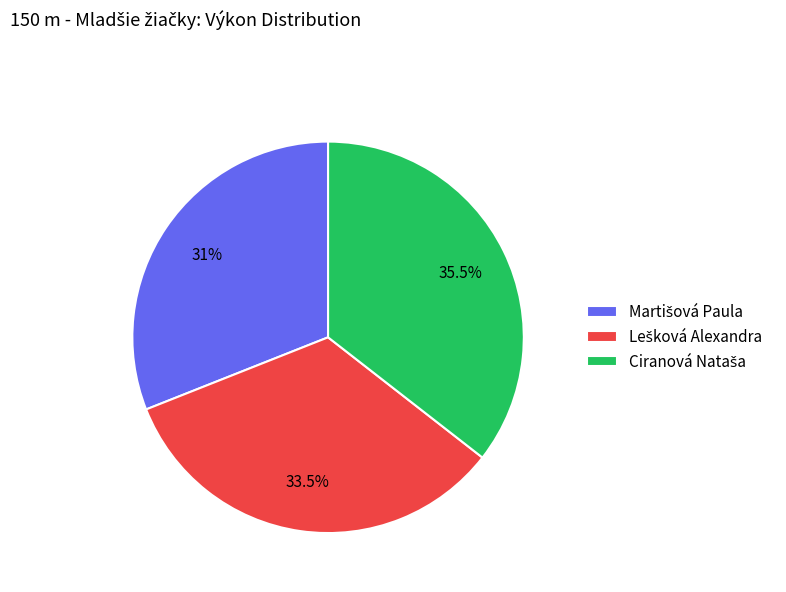

Is there a majority slice in this chart?

No